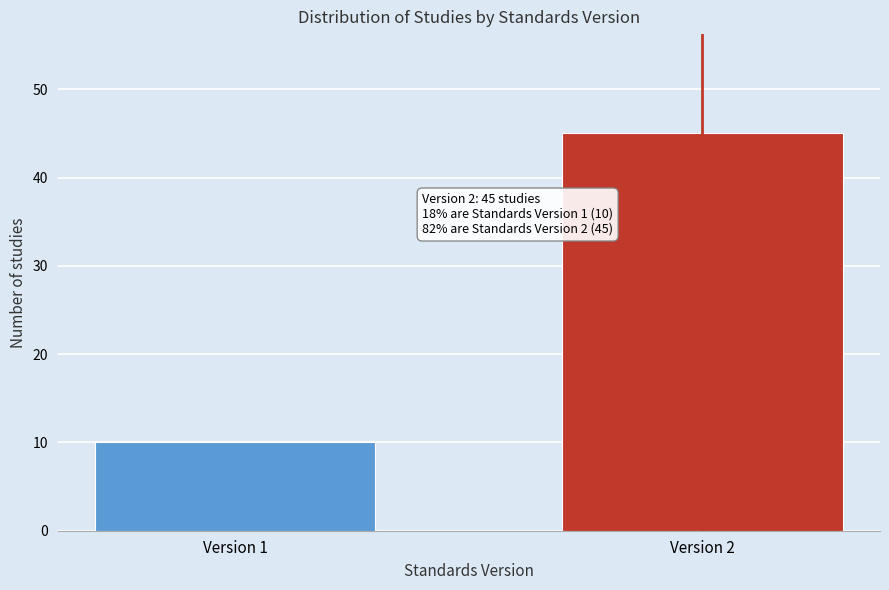

Reading left to right, extract all data points from this chart.

10	45